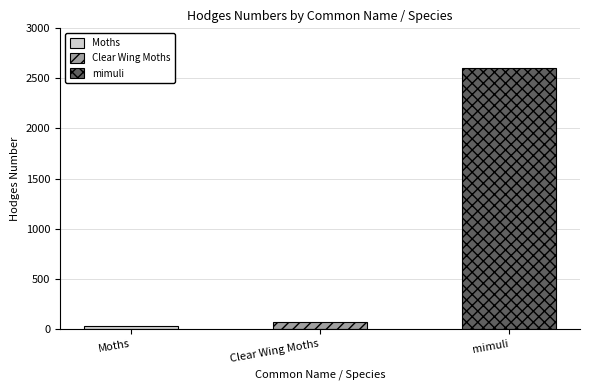

What is the difference between the values at mimuli and Moths?

2573.0